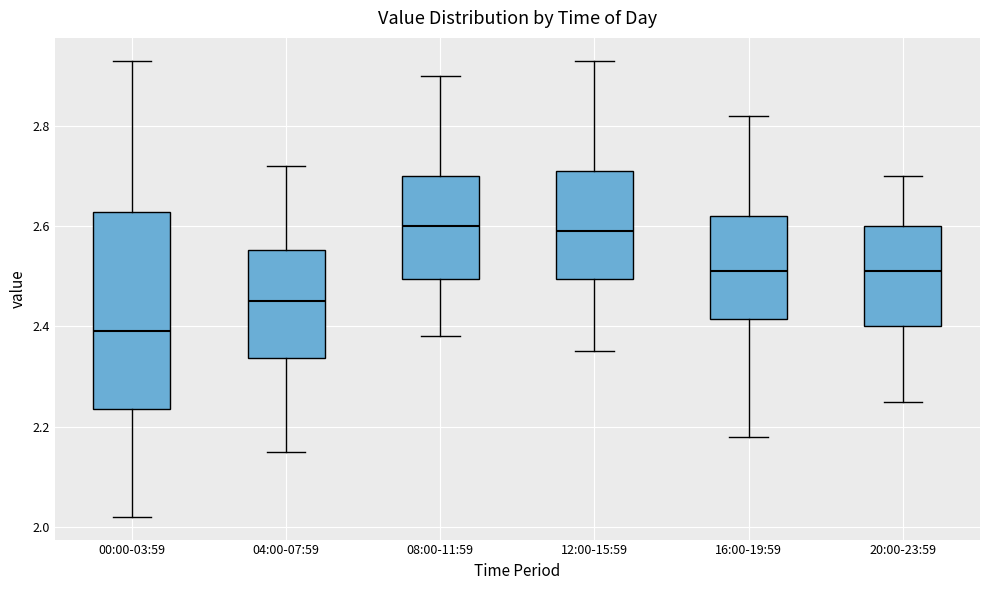

Comparing the boxes themselves (not the whiskers), which one is the tallest?

00:00-03:59